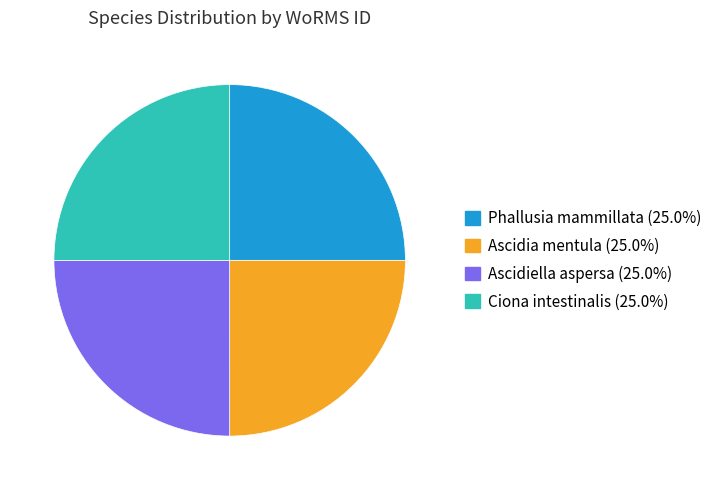

What is the ratio of the value at Ascidia mentula to the value at Ascidiella aspersa?

1.0